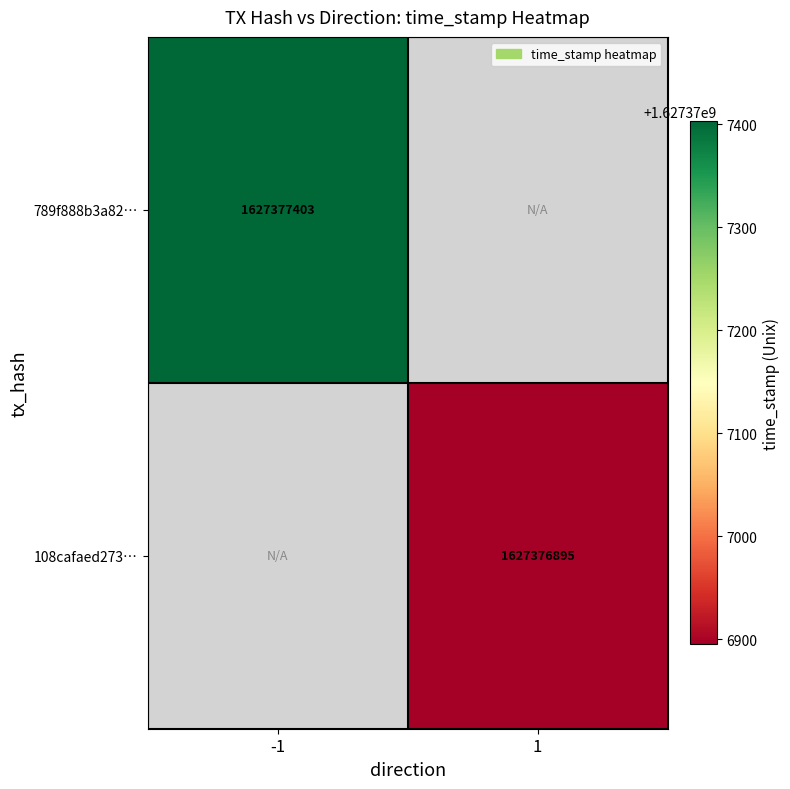

What is the total value across all series at -1?

1627377403